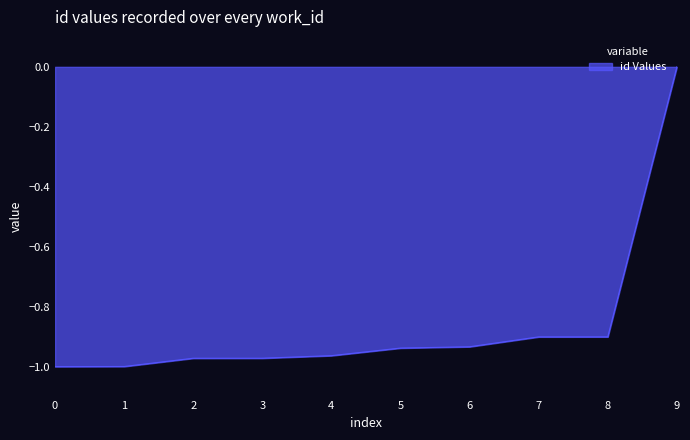

What is the difference between the maximum and minimum values?

1.0